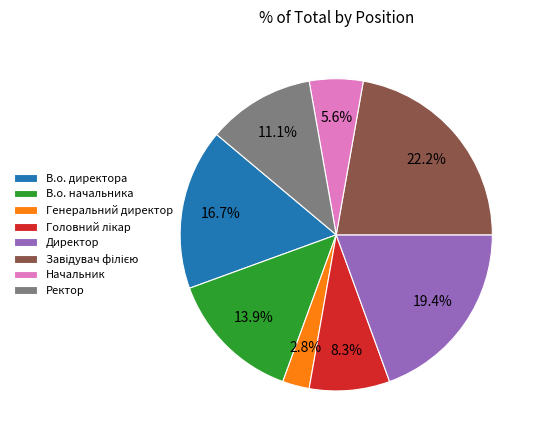

Approximately how many times larger is the value at Ректор compared to В.о. директора?

0.7